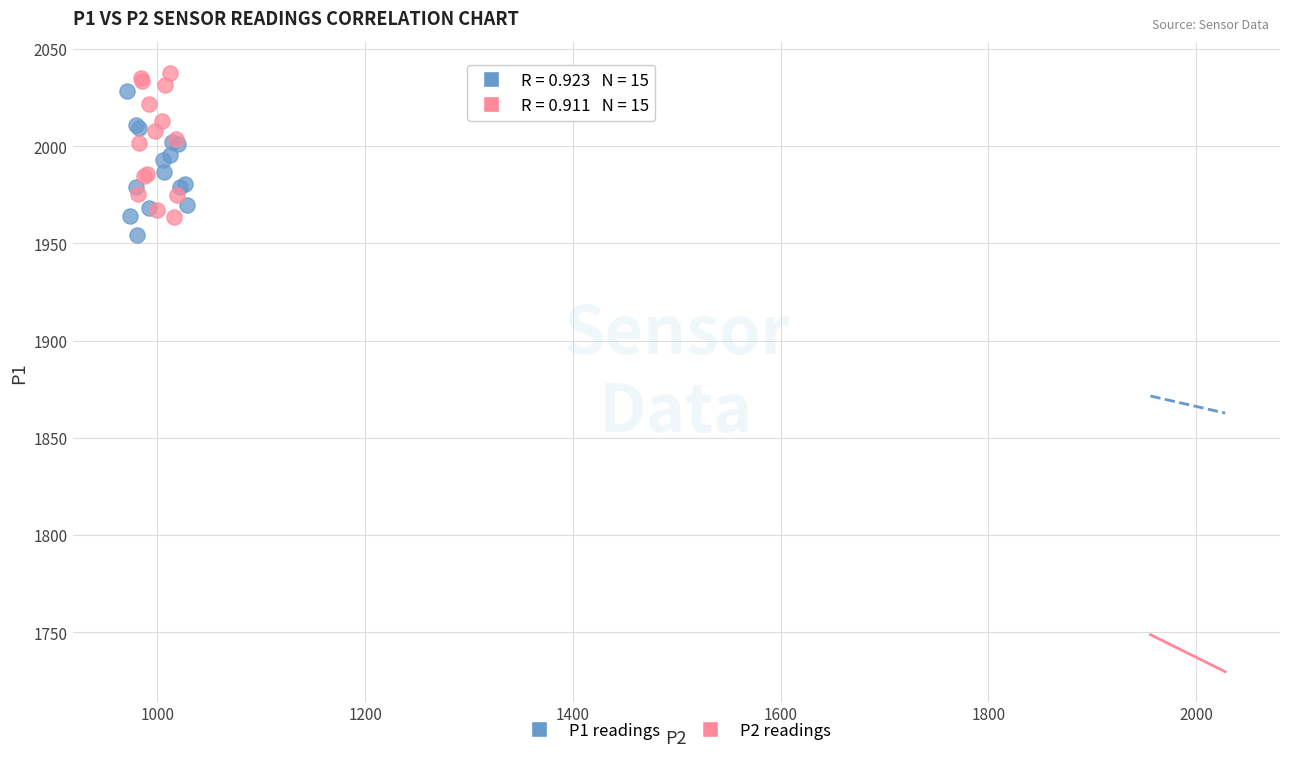

Which series reaches the minimum Y coordinate?

P1 readings